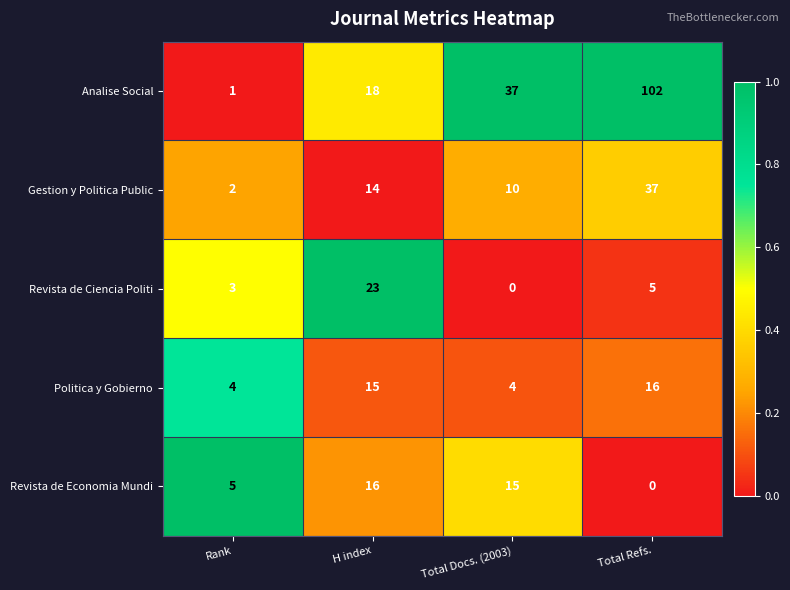

What is the sum of all Revista de Economia Mundi values?

36